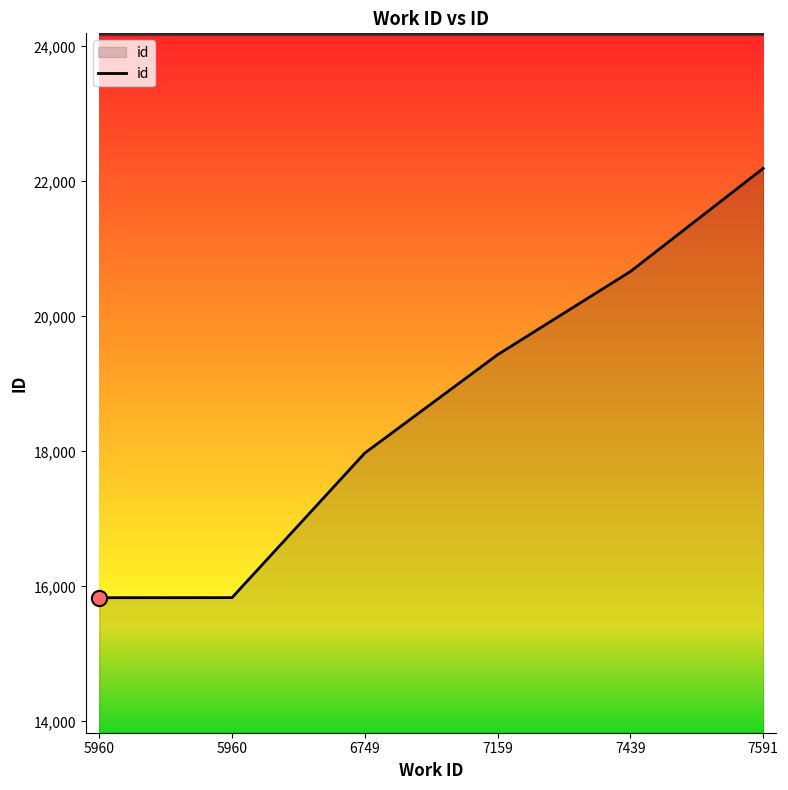

How many lines are shown in the chart?

1